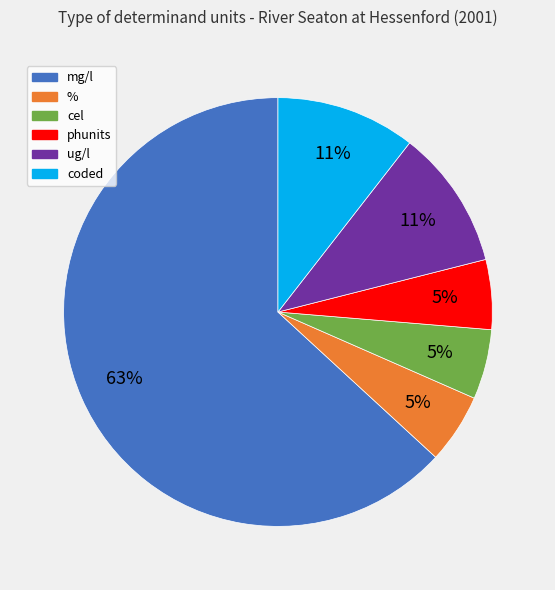

Is there a majority slice in this chart?

Yes